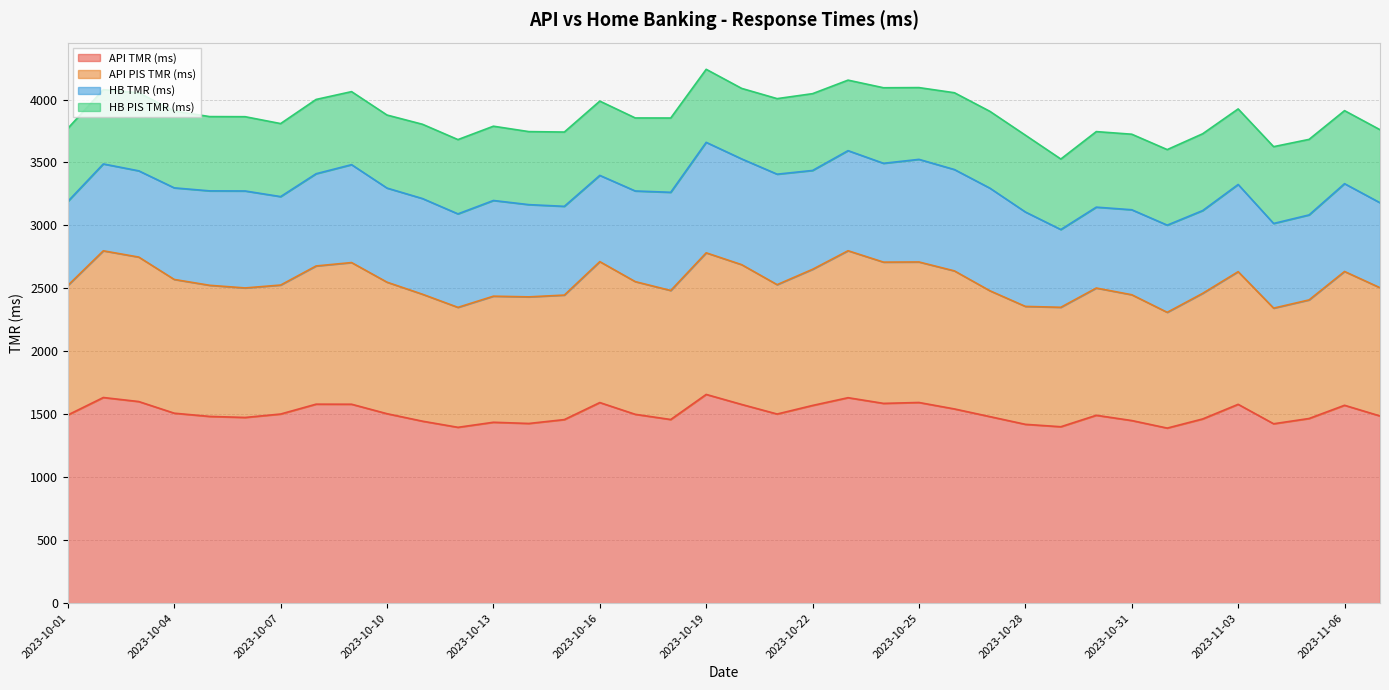

How many interior local valleys does the API TMR (ms) series have?

9